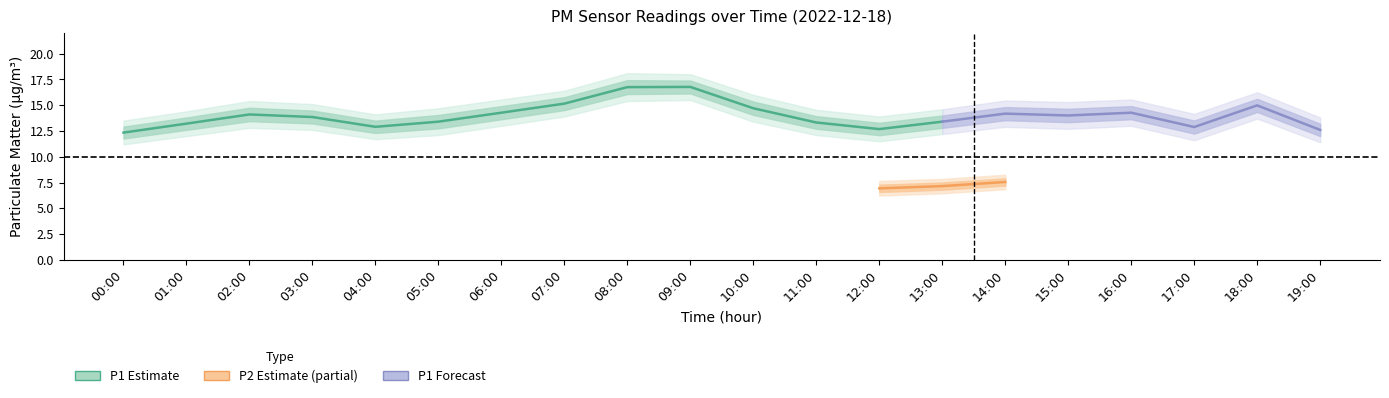

Where does the P1_hi series first go above 15?

02:00